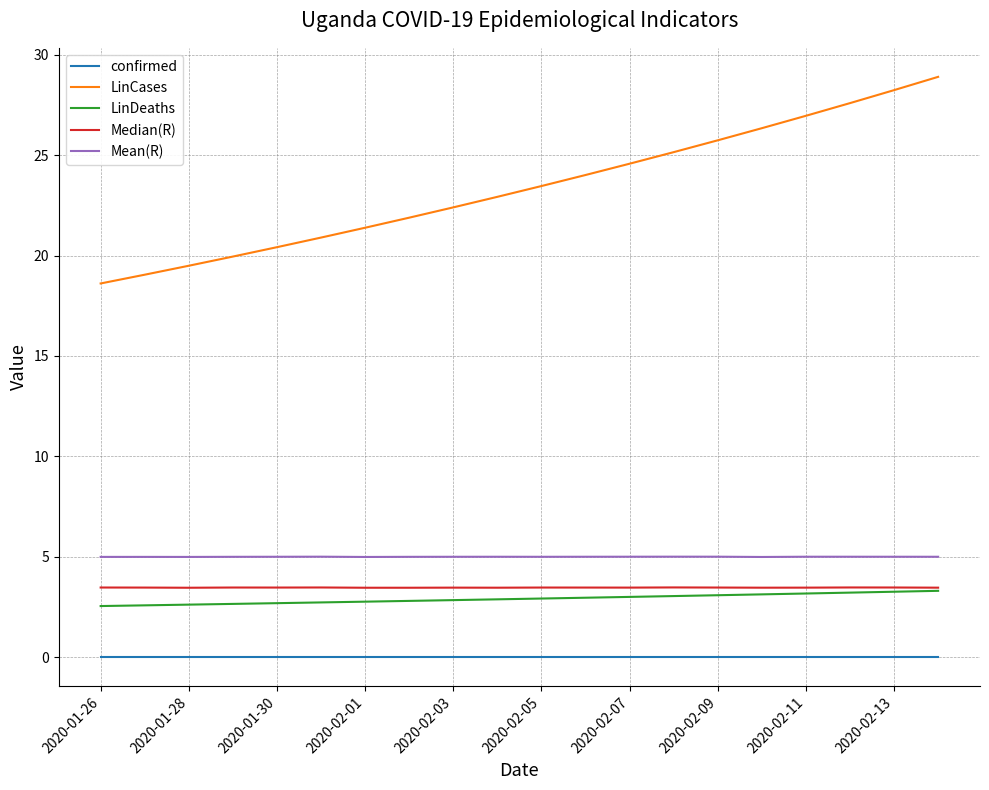

Is this an area chart (filled region under the line)?

No